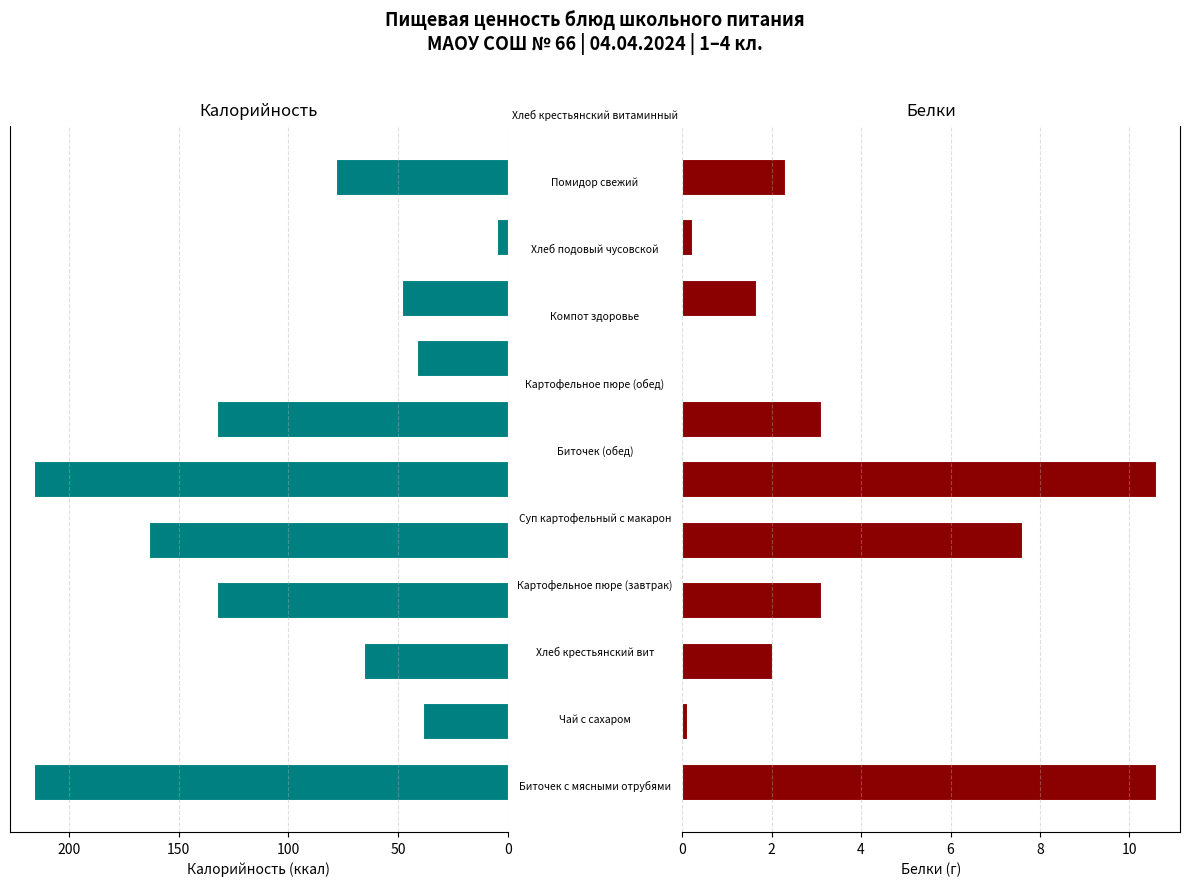

How many values in the Калорийность series are below 78?

5